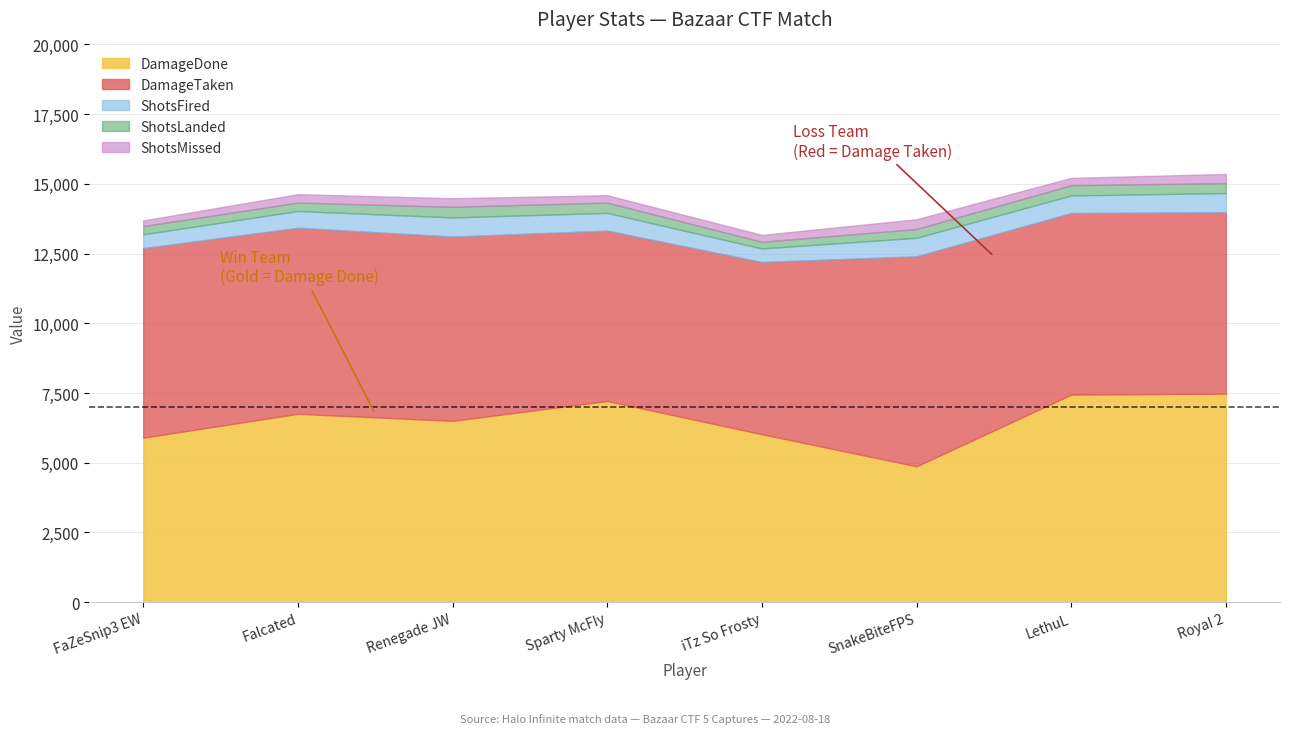

How many interior local peaks does the DamageDone series have?

2